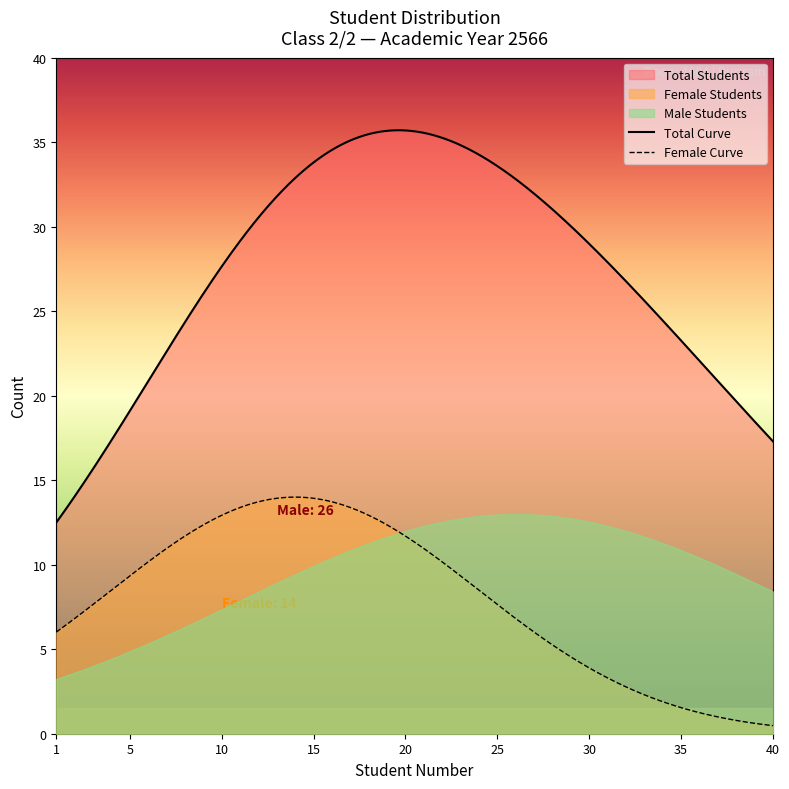

Which series ends up on top after the final intersection of Male Students and Female Students?

Male Students